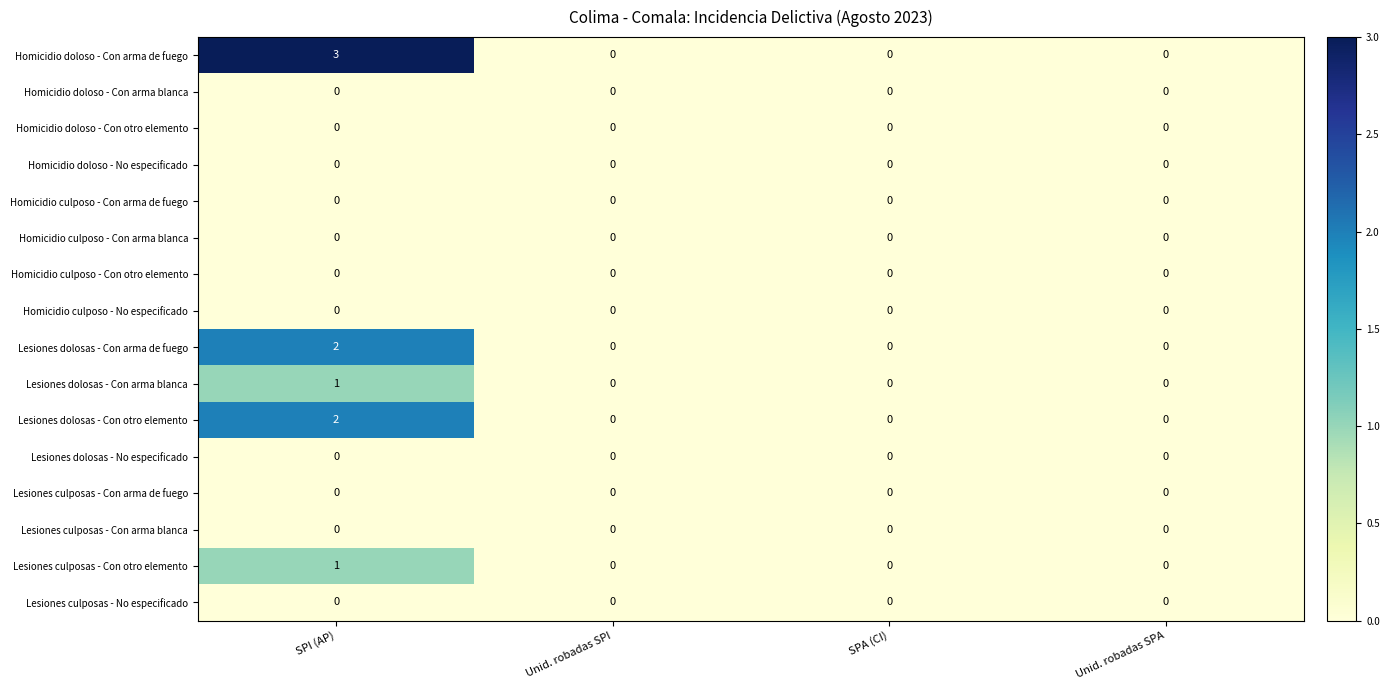

Which series has the widest spread of values?

Homicidio doloso - Con arma de fuego